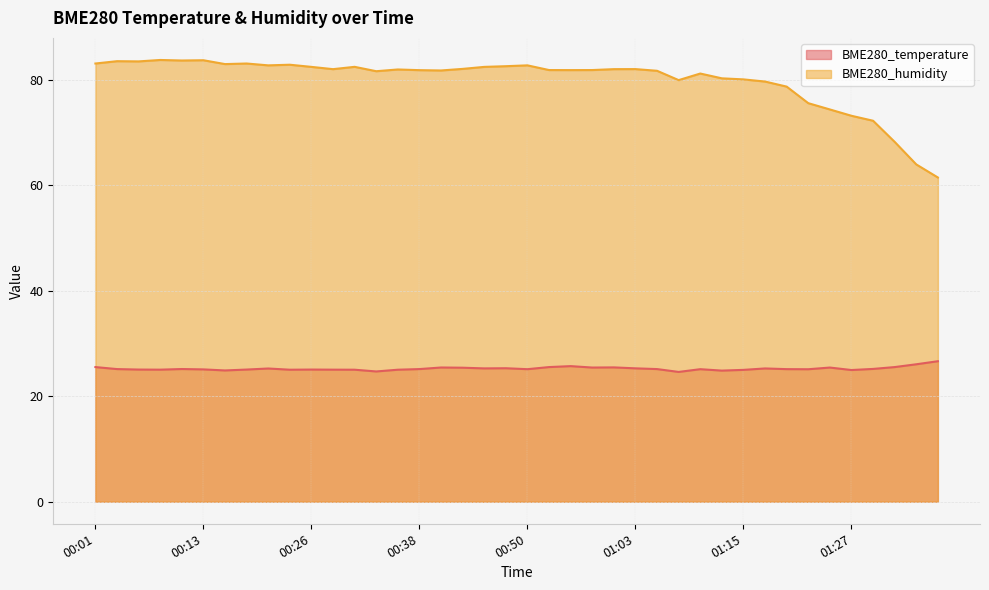

List the series in order of their overall mean, lowest first.

BME280_temperature, BME280_humidity